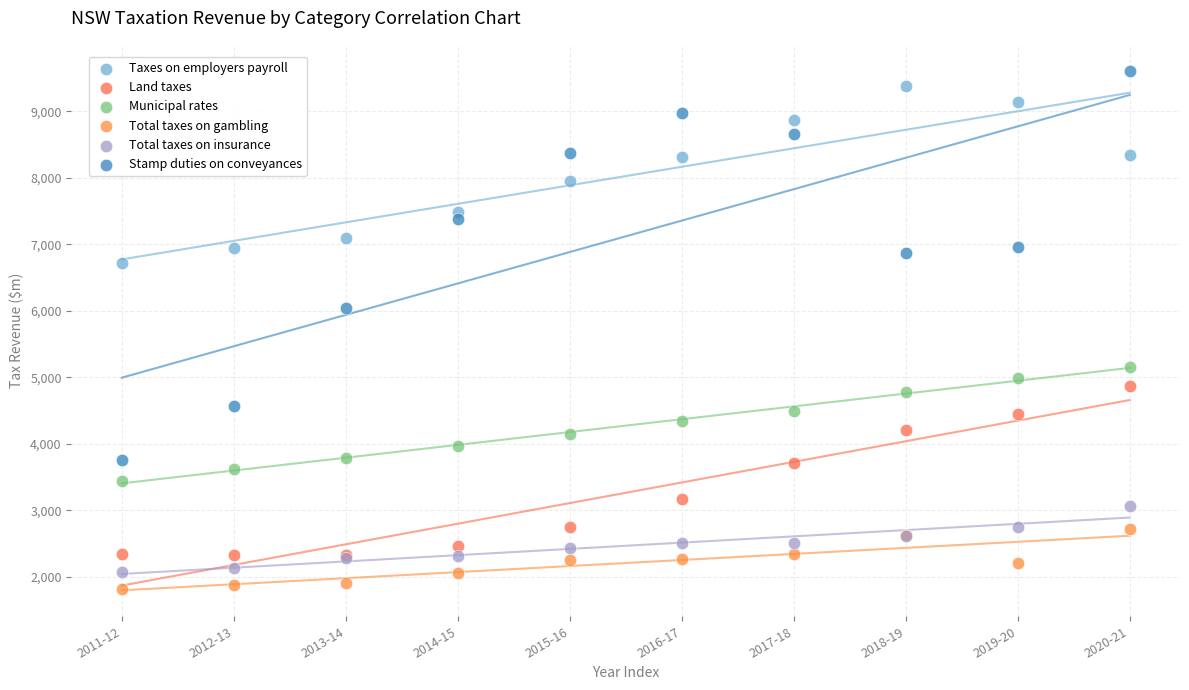

In the Taxes on employers payroll series, what Y value is closest to 8053?

7954